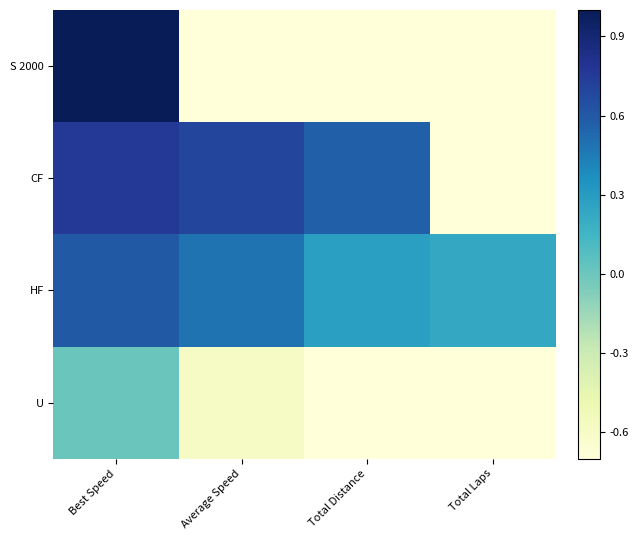

Which has a higher value, Total Laps or Total Distance?

Total Laps